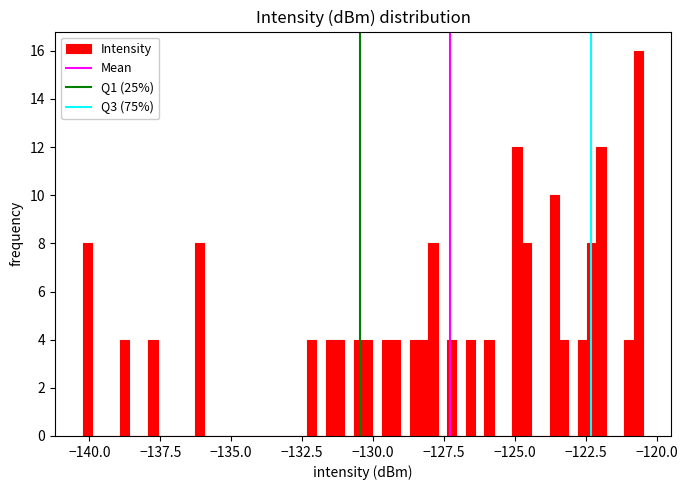

Around what value on the x-axis is the tallest bar? Give the approximate position of its centre, as read against the axis.

-120.5